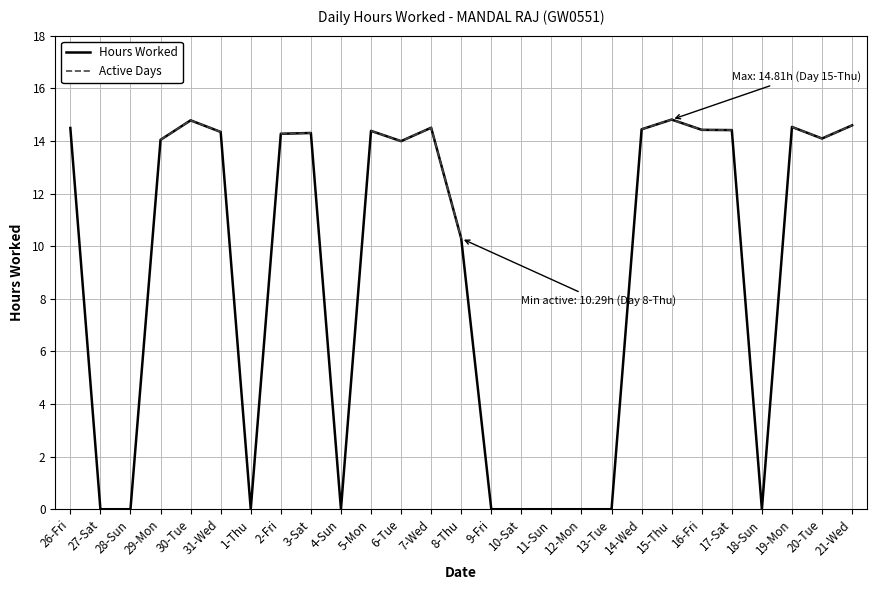

What is the difference between the second highest and minimum values in the Hours Worked series?

14.8